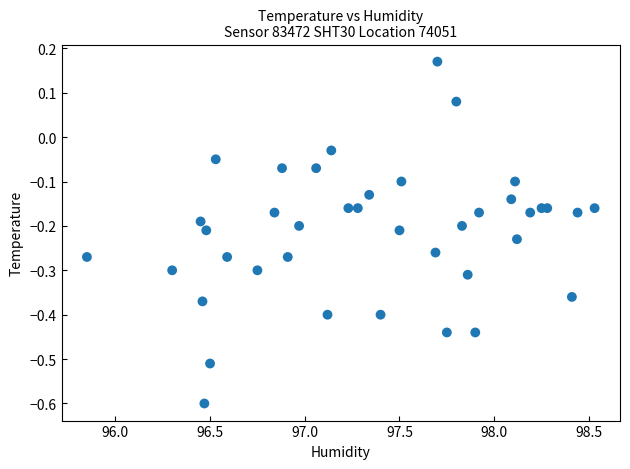

What is the range of Y values (max minus min)?

0.8